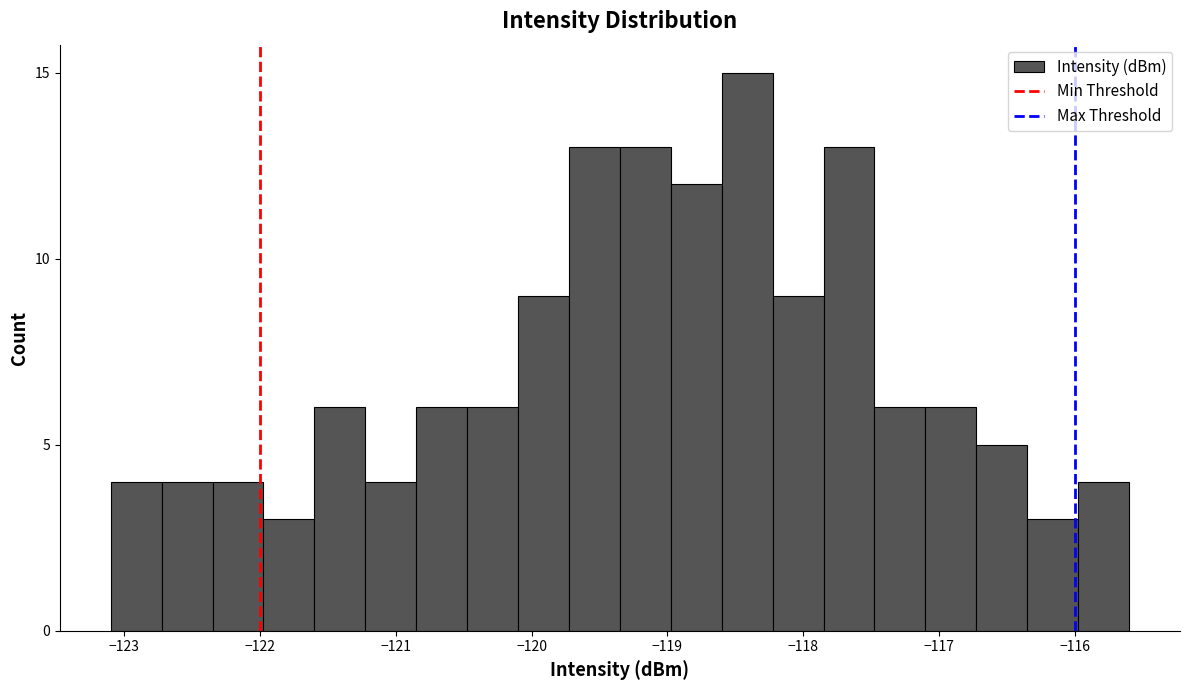

Read against the x-axis, roughly where is the centre of the tallest bar?

-118.4